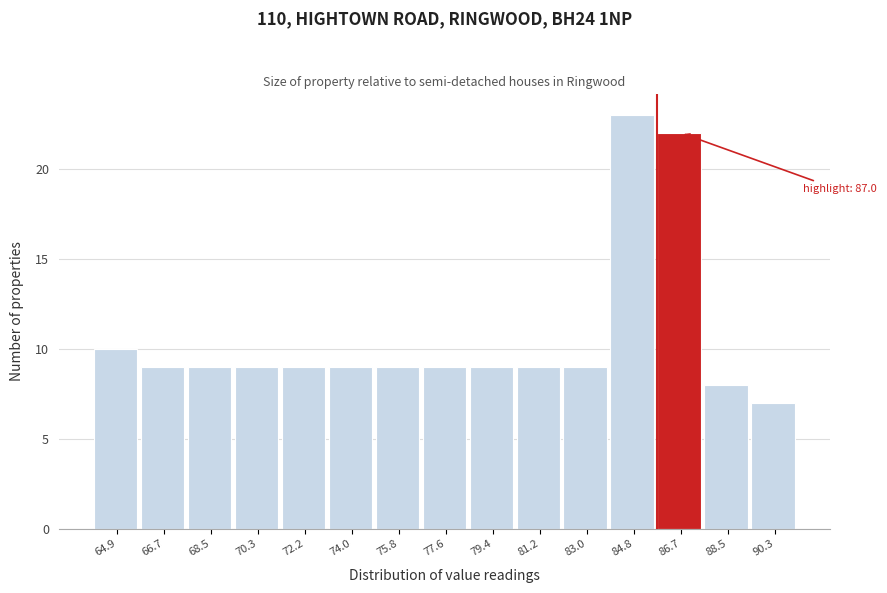

Reading left to right, what are all the values shown in this chart?

10	9	9	9	9	9	9	9	9	9	9	23	22	8	7